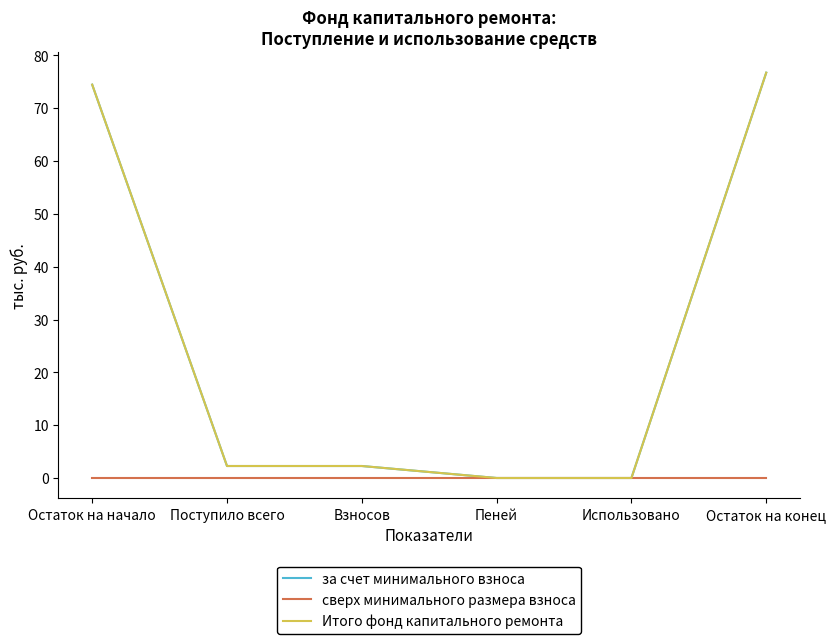

Does the chart display data point markers on the line(s)?

No